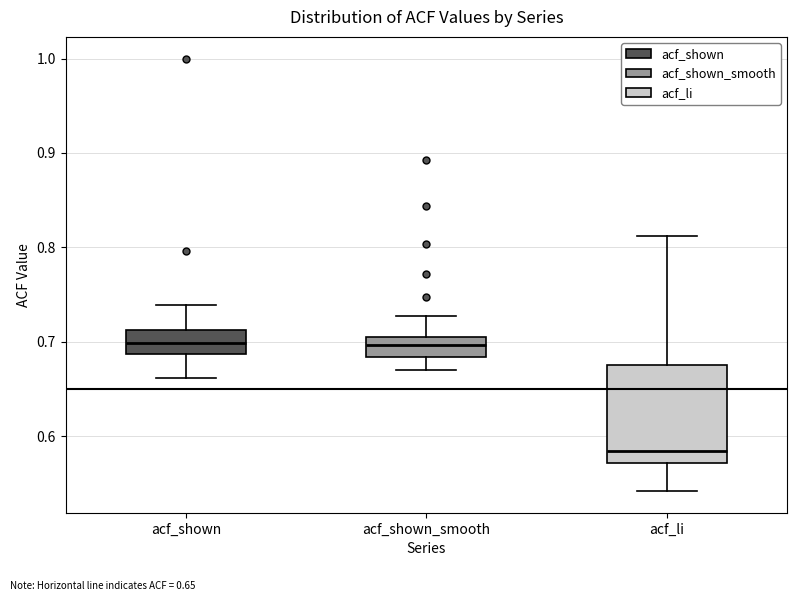

Where does the median line of the box for acf_li sit on the y-axis? The values are not printed on the chart, so give them approximately, as read against the axis.

0.58